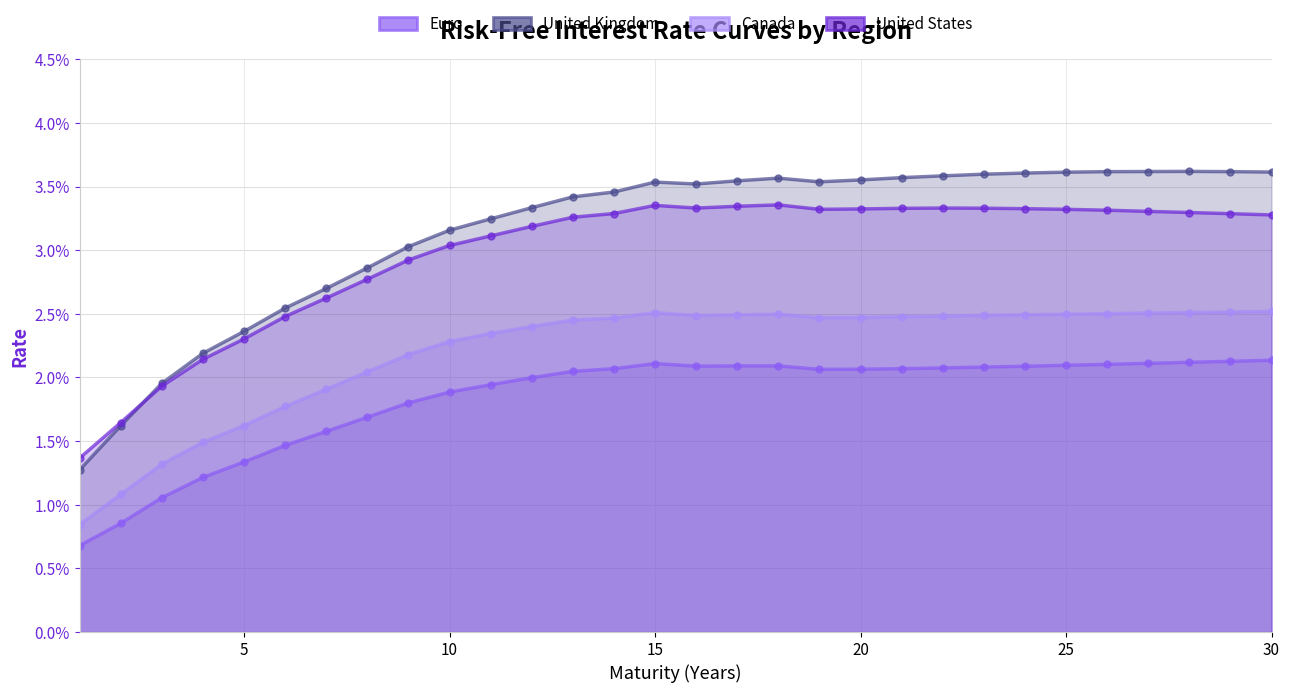

At which category is the sum across all series the highest?

29